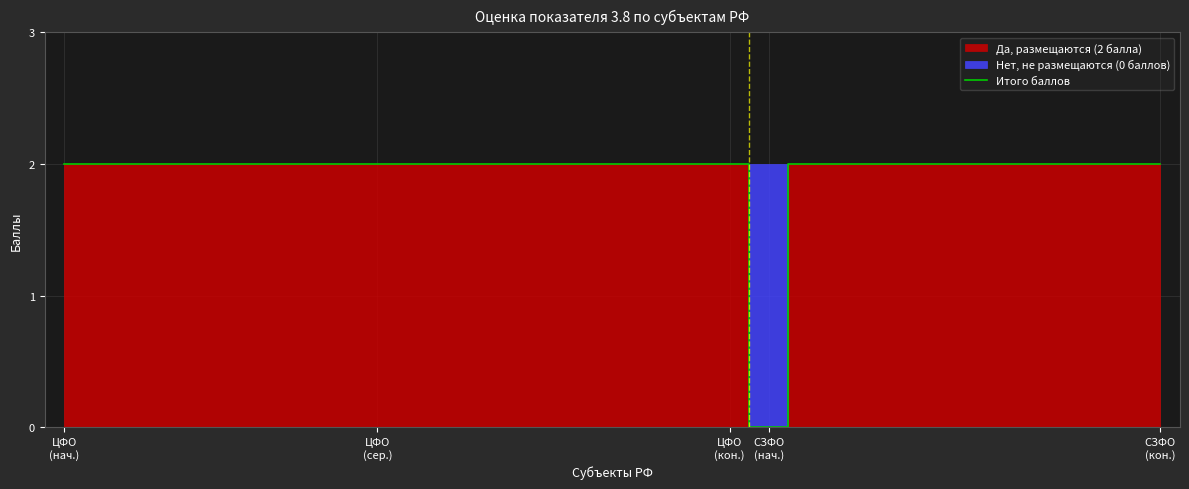

How many values are below 2?

1